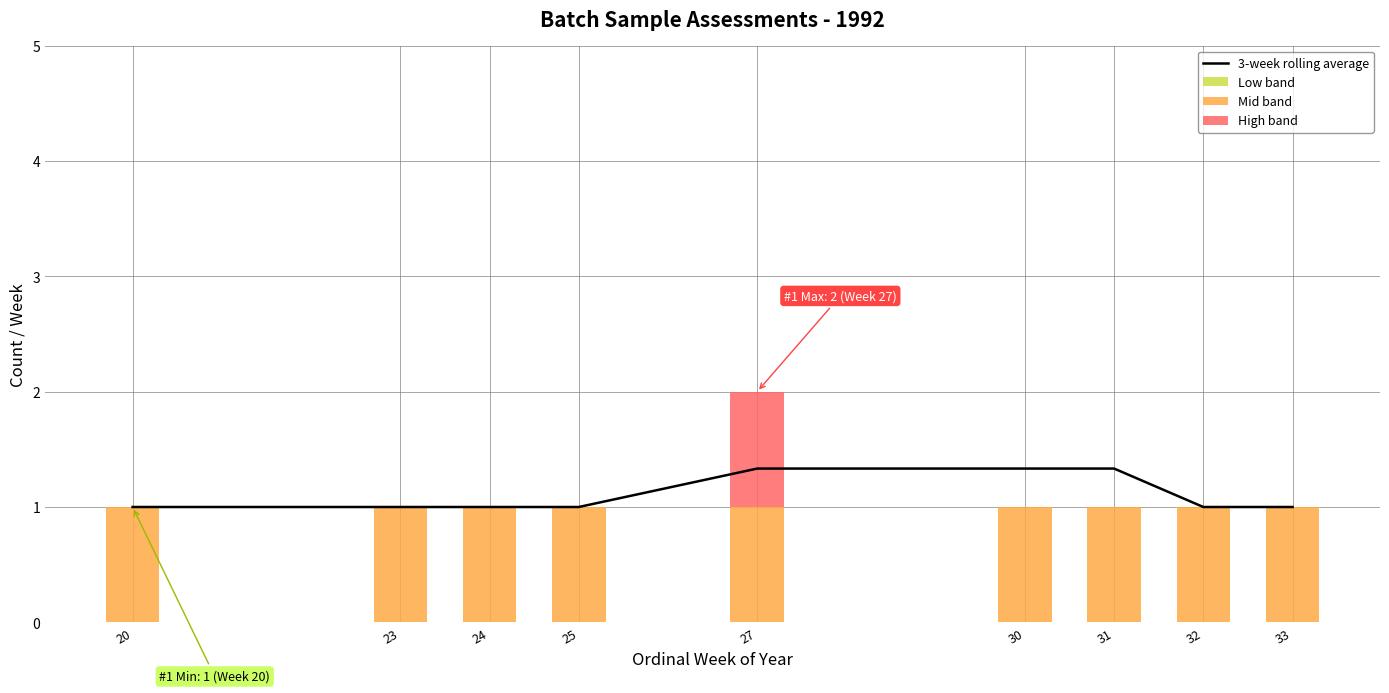

Are the bars horizontal?

No